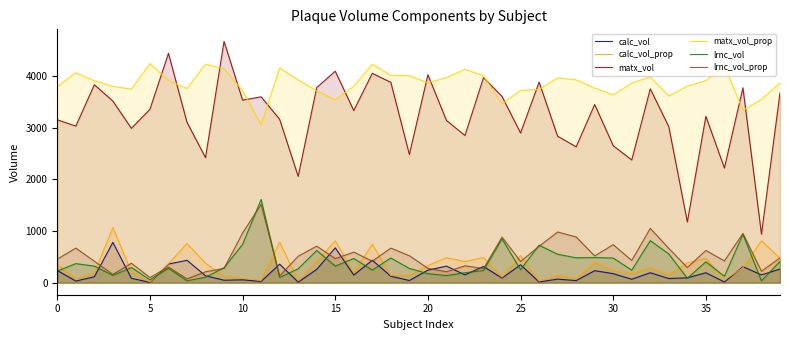

What is the label of the 4th point from the right?

36